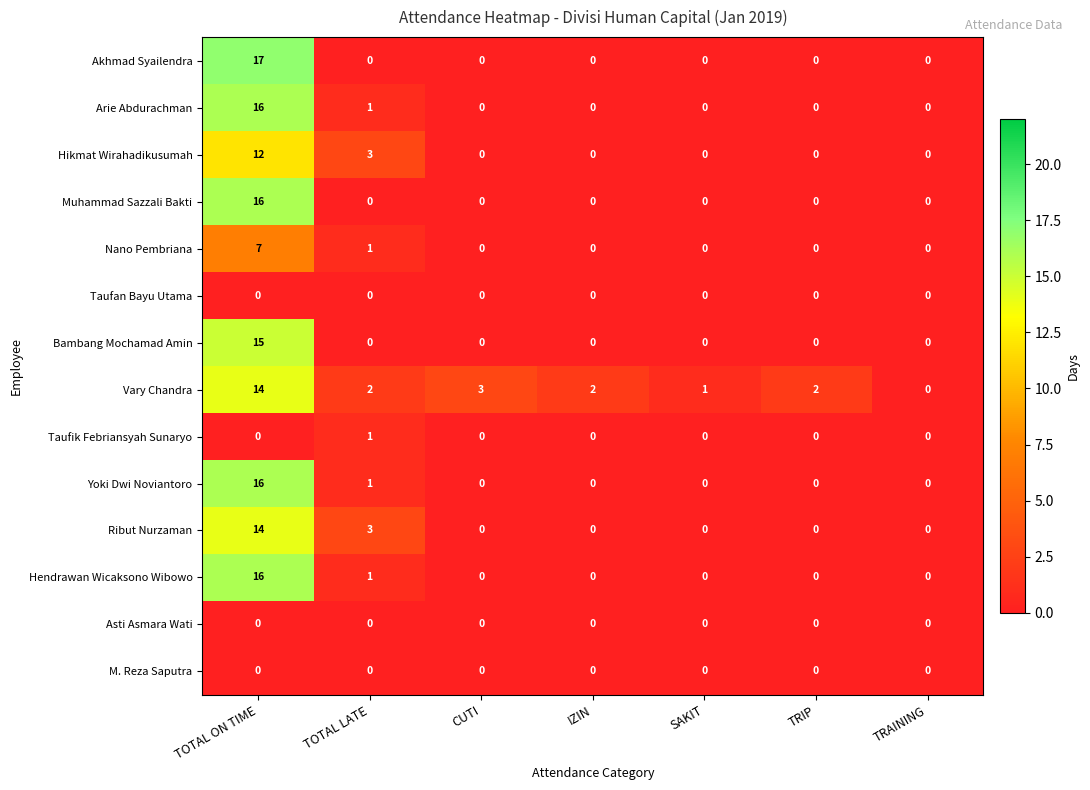

What is the sum of the Yoki Dwi Noviantoro values at TOTAL ON TIME and TRAINING?

16